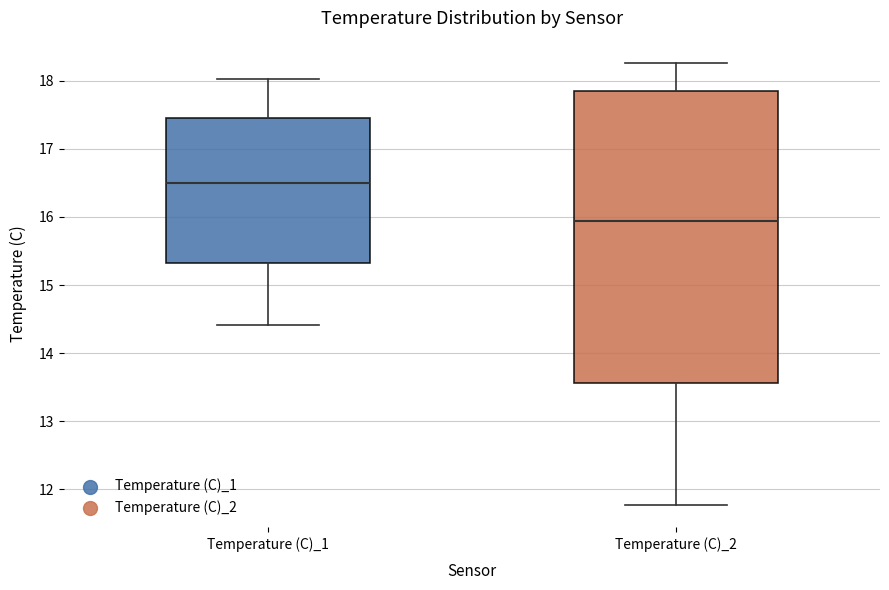

Reading left to right, transcribe this box plot: for each box, give where its median line is, the range the box spans, and where its two whiskers end, as read against the y-axis. The values are not printed on the chart, so give them approximately, as read against the axis.

Temperature (C)_1: median 16.5, box 15.3 to 17.4, whiskers 14.4 to 18.0
Temperature (C)_2: median 15.9, box 13.6 to 17.8, whiskers 11.8 to 18.3